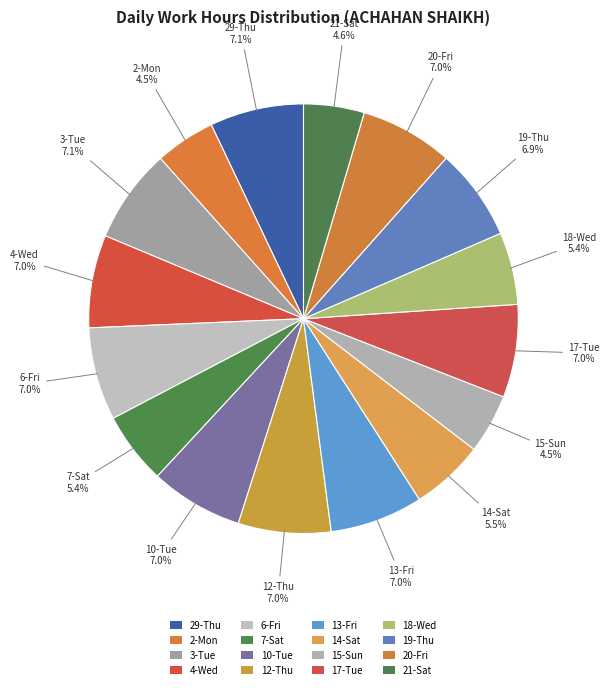

What percentage is the 15-Sun slice, to the nearest percent?

4%